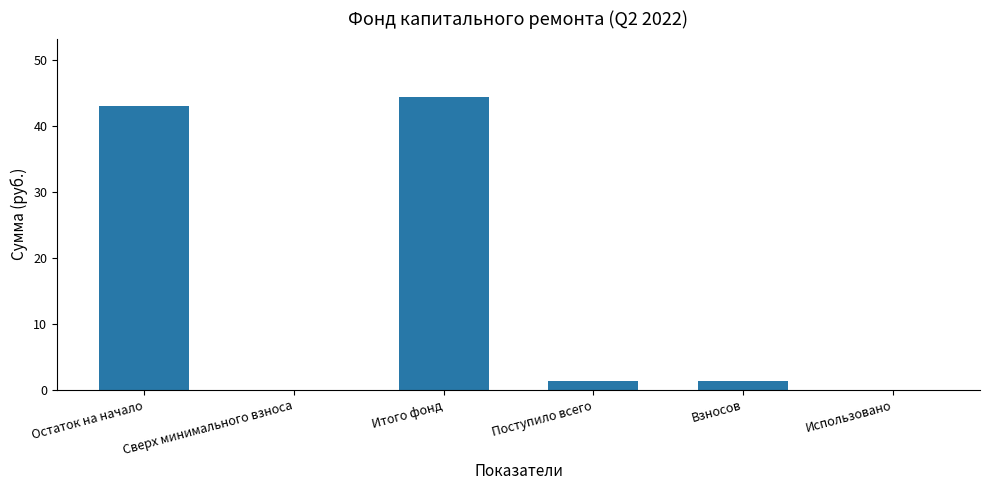

What value does the data have at Взносов?

1.3